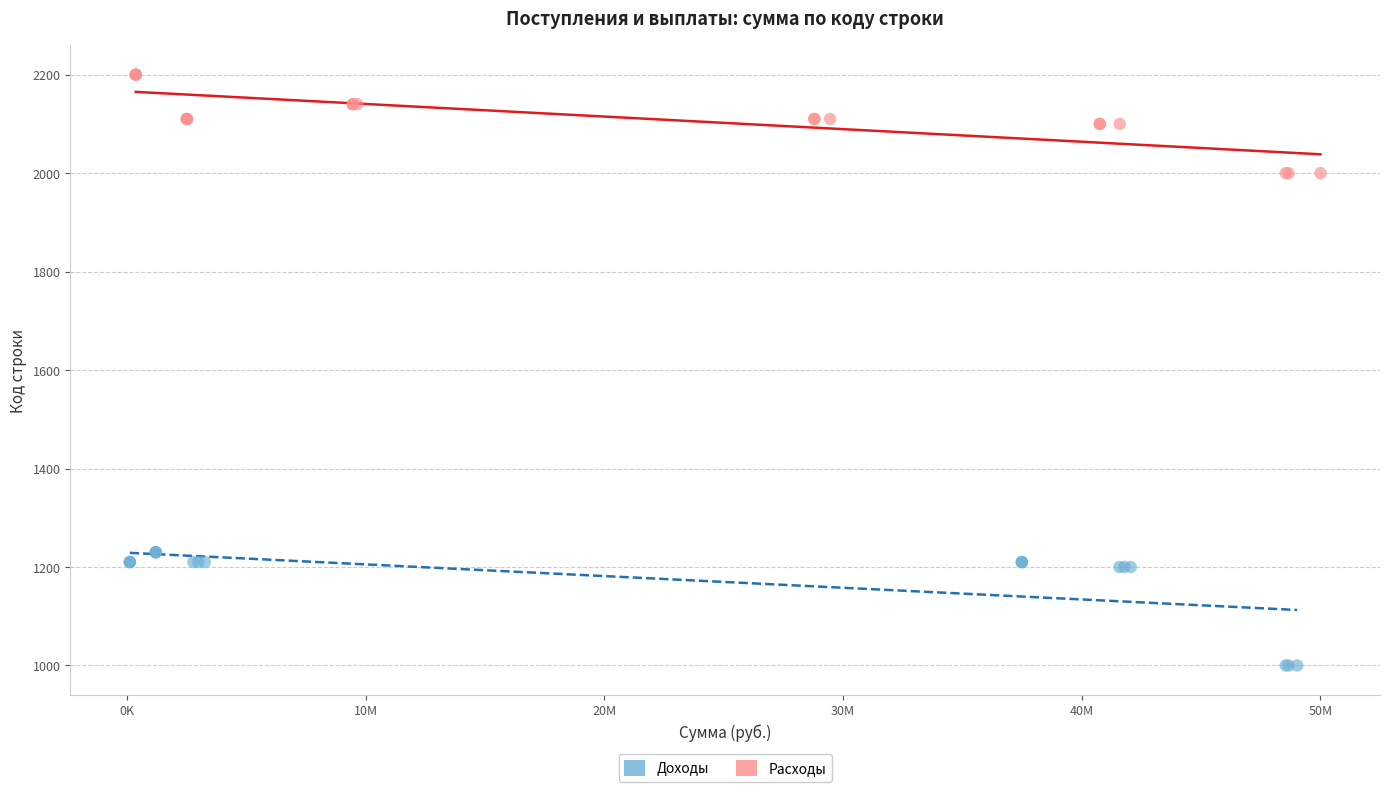

Which series reaches the minimum Y coordinate?

Доходы